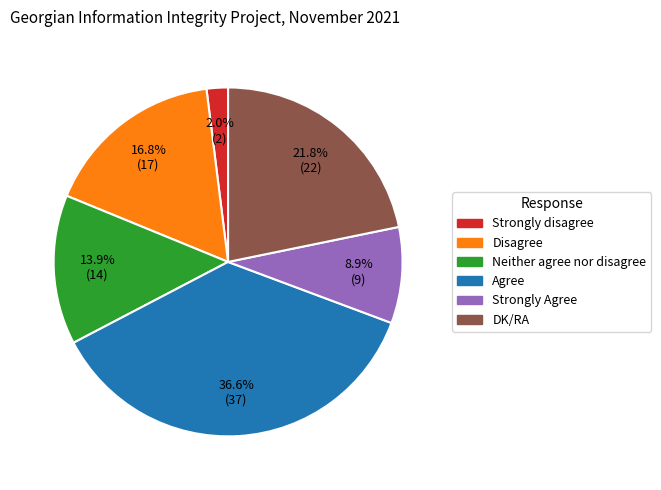

Does Strongly disagree account for over 50% of the chart?

No